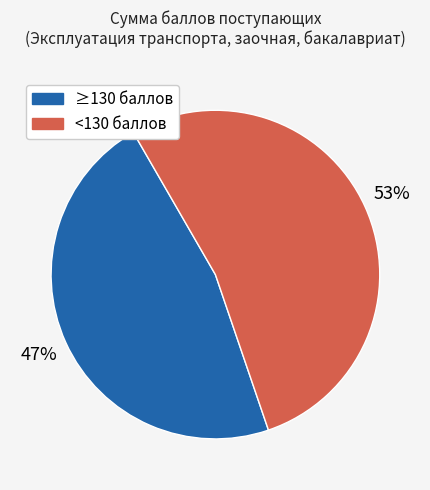

To the nearest percent, what is the difference between the largest and smallest slice percentages?

6%